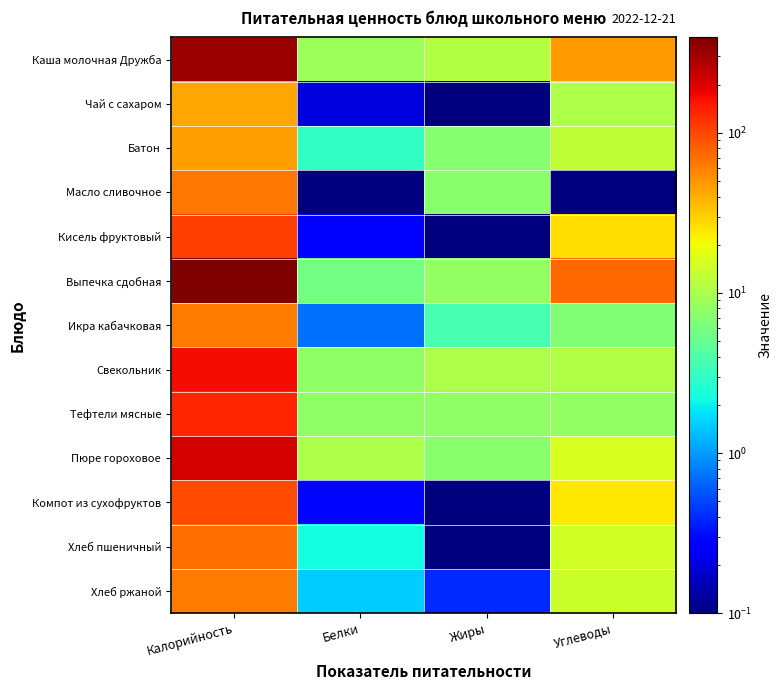

Reading right to left, transcribe all the data shown in this chart.

Каша молочная Дружба: Углеводы=47.2	Жиры=11.0	Белки=8.8	Калорийность=322.7
Чай с сахаром: Углеводы=10.5	Жиры=0.0	Белки=0.2	Калорийность=43.0
Батон: Углеводы=12.7	Жиры=7.1	Белки=3.0	Калорийность=46.5
Масло сливочное: Углеводы=0.1	Жиры=7.3	Белки=0.1	Калорийность=65.8
Кисель фруктовый: Углеводы=26.6	Жиры=0.1	Белки=0.3	Калорийность=108.2
Выпечка сдобная: Углеводы=74.6	Жиры=8.1	Белки=5.8	Калорийность=394.6
Икра кабачковая: Углеводы=6.7	Жиры=3.7	Белки=0.7	Калорийность=63.2
Свекольник: Углеводы=10.8	Жиры=10.4	Белки=7.8	Калорийность=167.4
Тефтели мясные: Углеводы=8.1	Жиры=7.7	Белки=7.8	Калорийность=132.5
Пюре гороховое: Углеводы=15.8	Жиры=7.3	Белки=10.3	Калорийность=209.6
Компот из сухофруктов: Углеводы=23.7	Жиры=0.1	Белки=0.3	Калорийность=96.0
Хлеб пшеничный: Углеводы=14.6	Жиры=0.0	Белки=2.3	Калорийность=69.3
Хлеб ржаной: Углеводы=13.8	Жиры=0.4	Белки=1.5	Калорийность=63.5